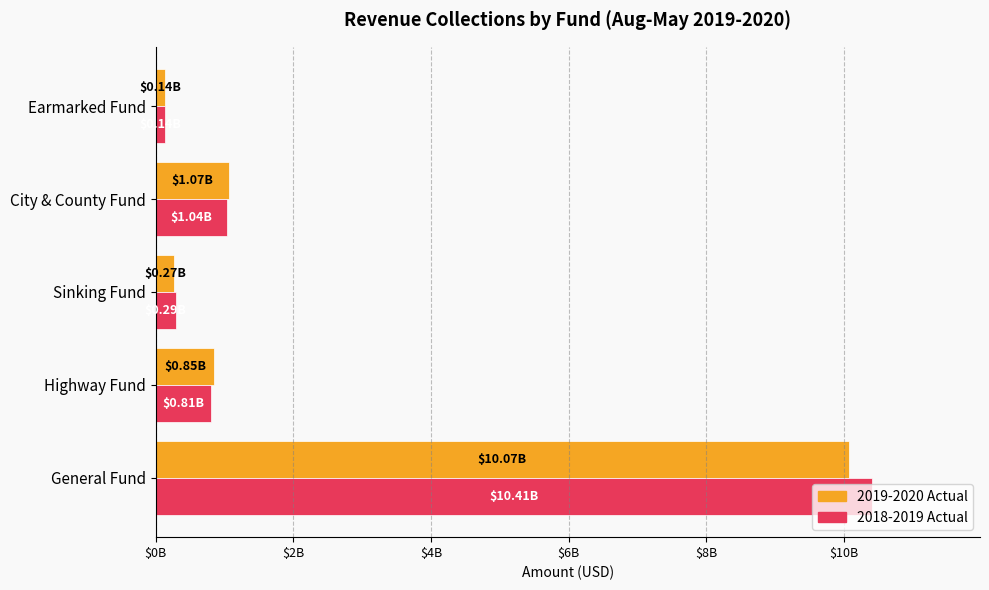

Rank the series by their average value, from lowest to highest.

2019-2020 Actual, 2018-2019 Actual